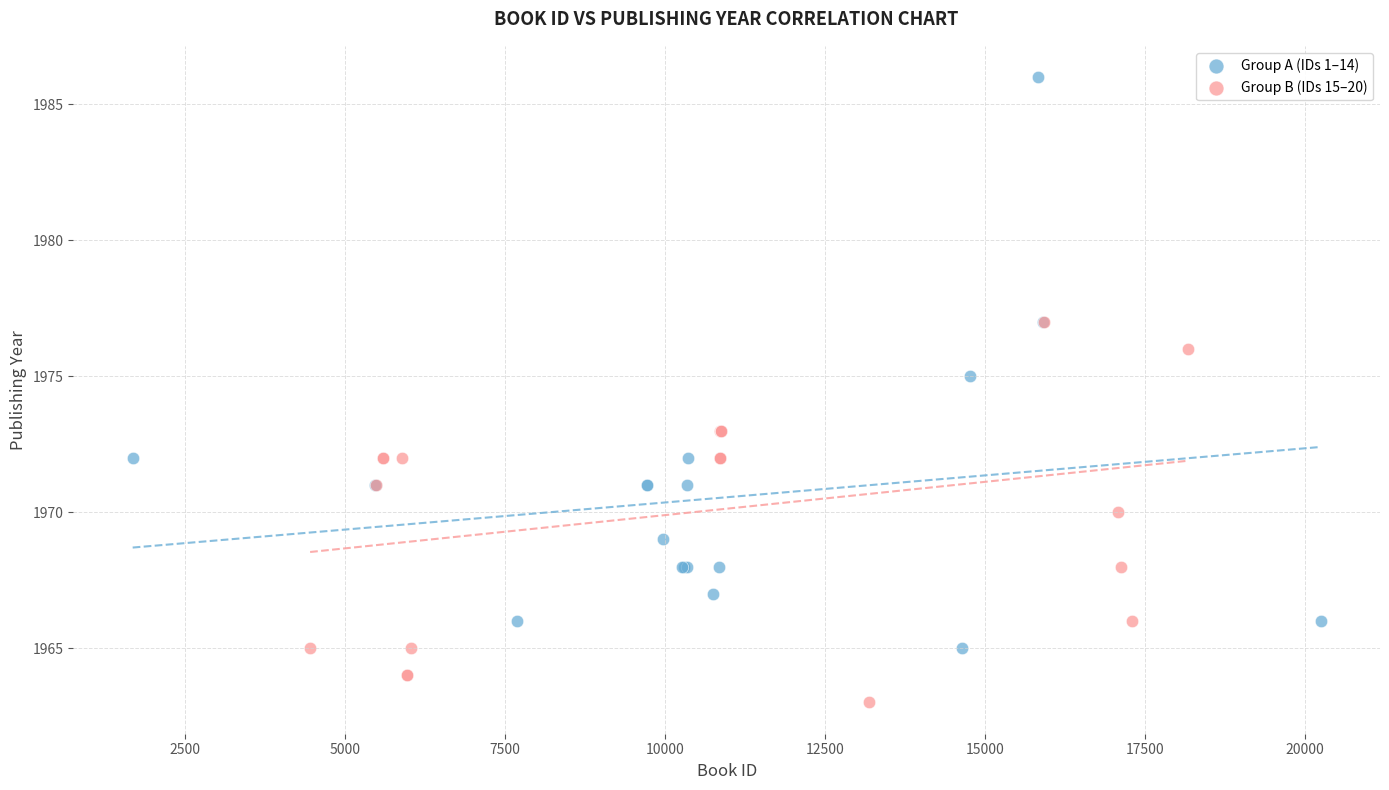

Which series has the largest Y range (max minus min)?

Group A (IDs 1–14)